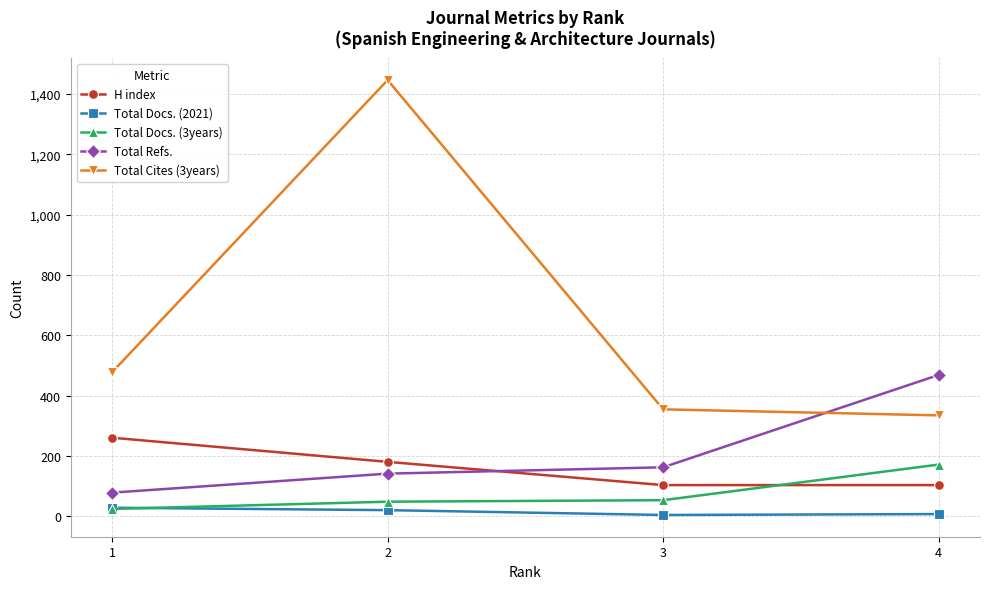

True or false: H index has a value of 104 at 3.

True